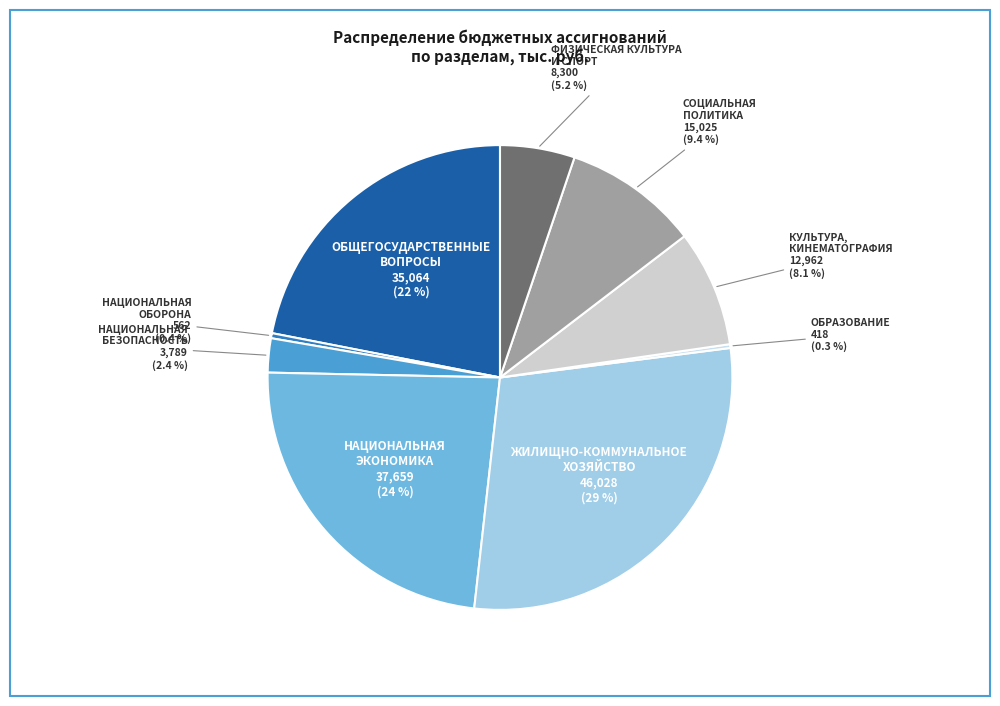

How many slices are in this pie chart?

9